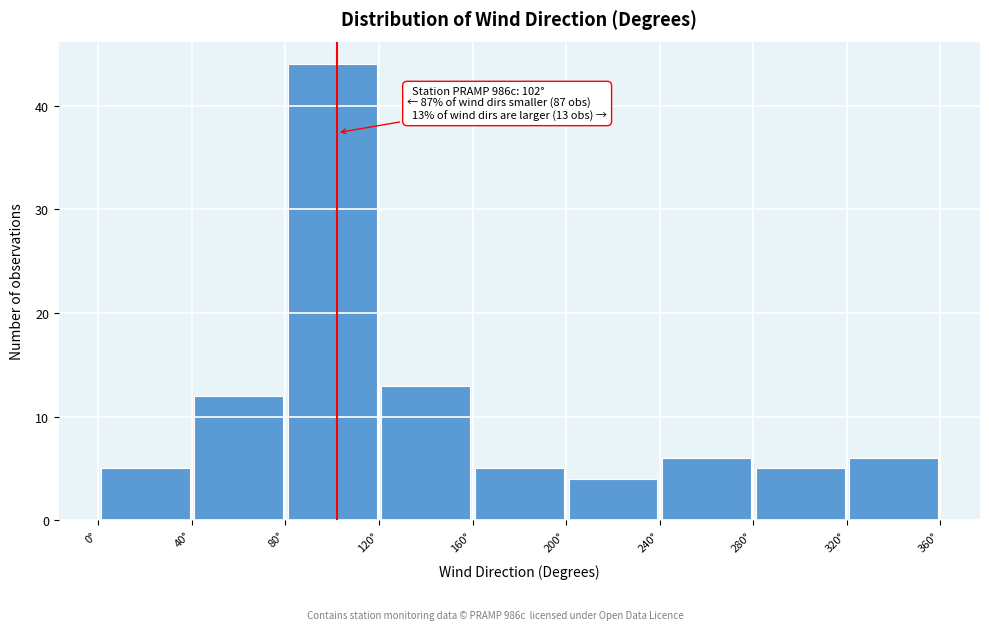

Over which range of the x-axis is the bar tallest?

80 to 120